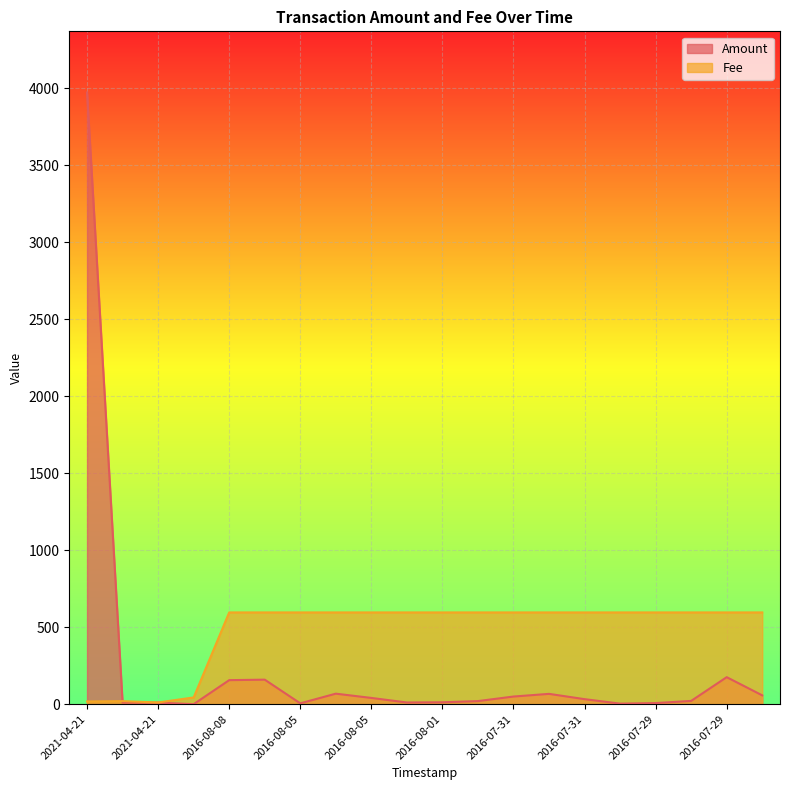

Which series has the widest spread of values?

Amount